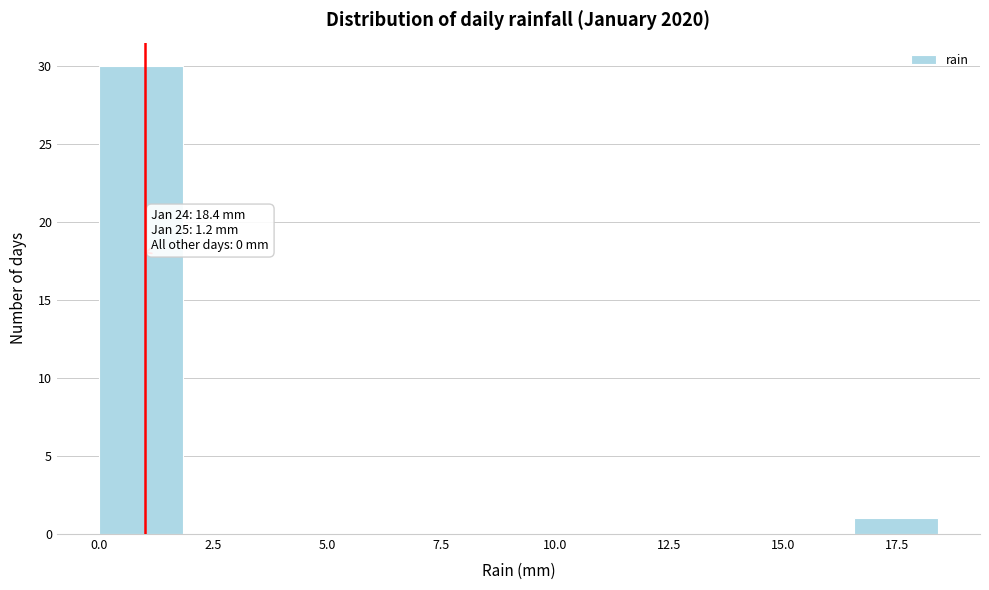

Around what value on the x-axis is the tallest bar? Give the approximate position of its centre, as read against the axis.

1.0